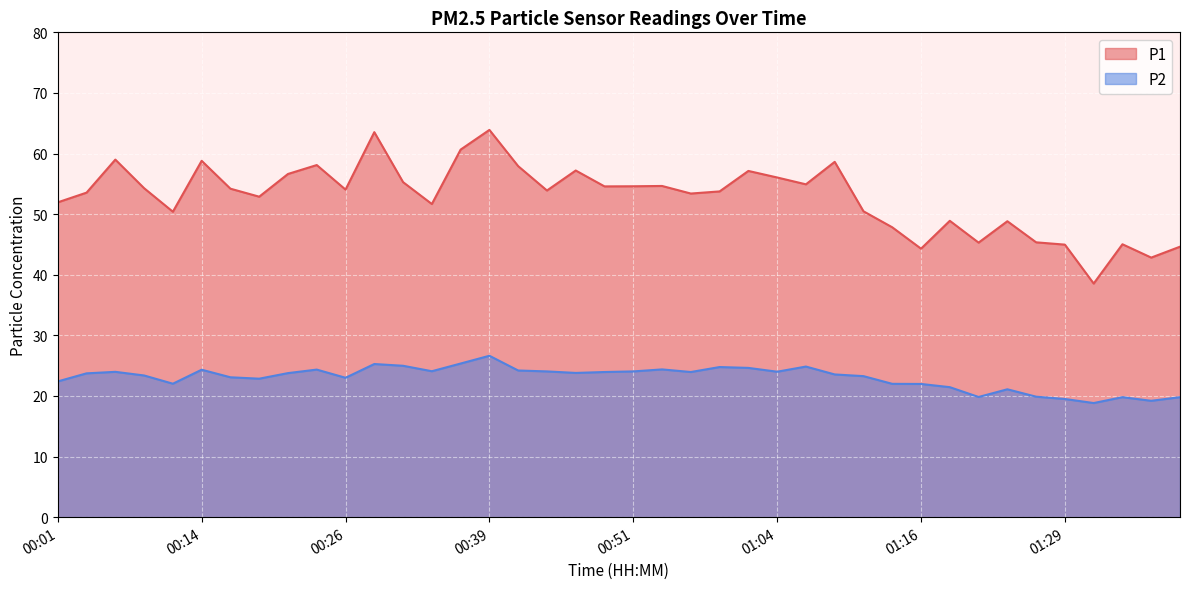

Is it true that P1 equals 57.1 at 01:01?

True